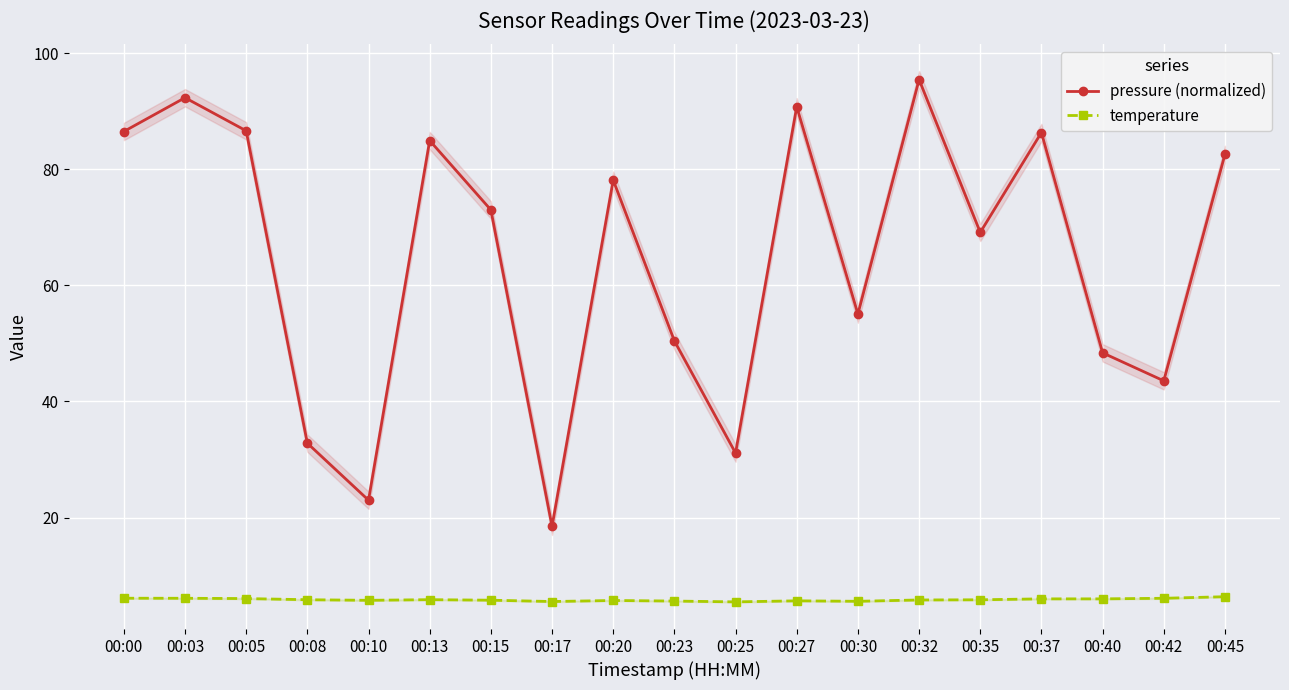

At which label does pressure (normalized) reach its peak?

00:32